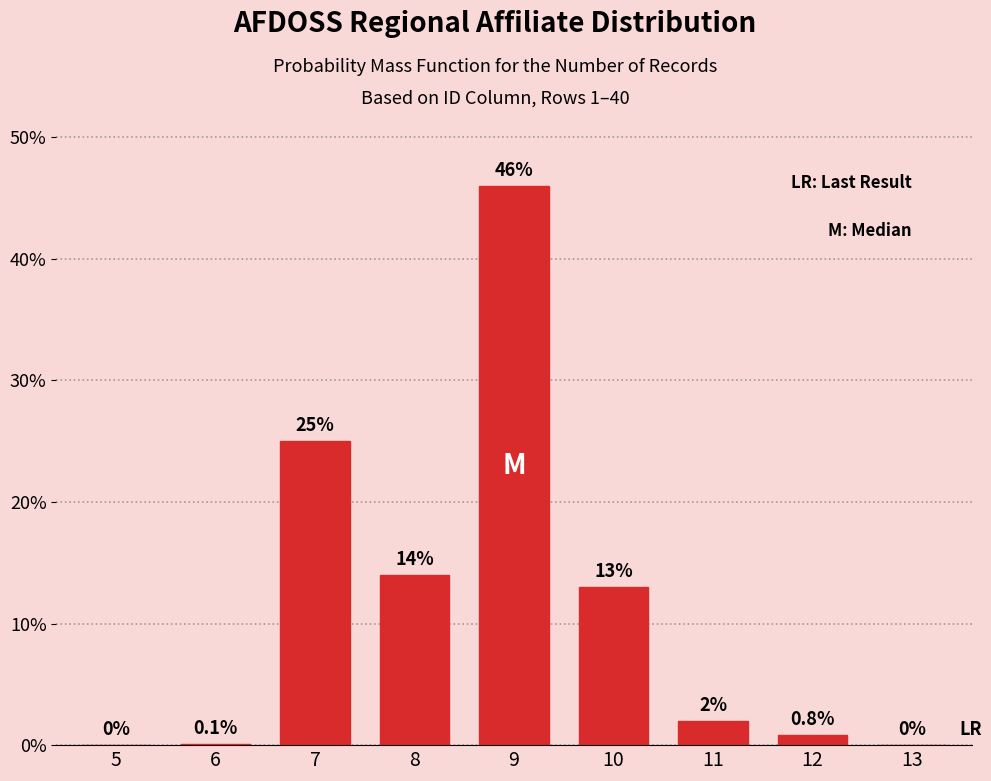

Reading right to left, what are all the values shown in this chart?

13=0.0	12=0.8	11=2.0	10=13.0	9=46.0	8=14.0	7=25.0	6=0.1	5=0.0